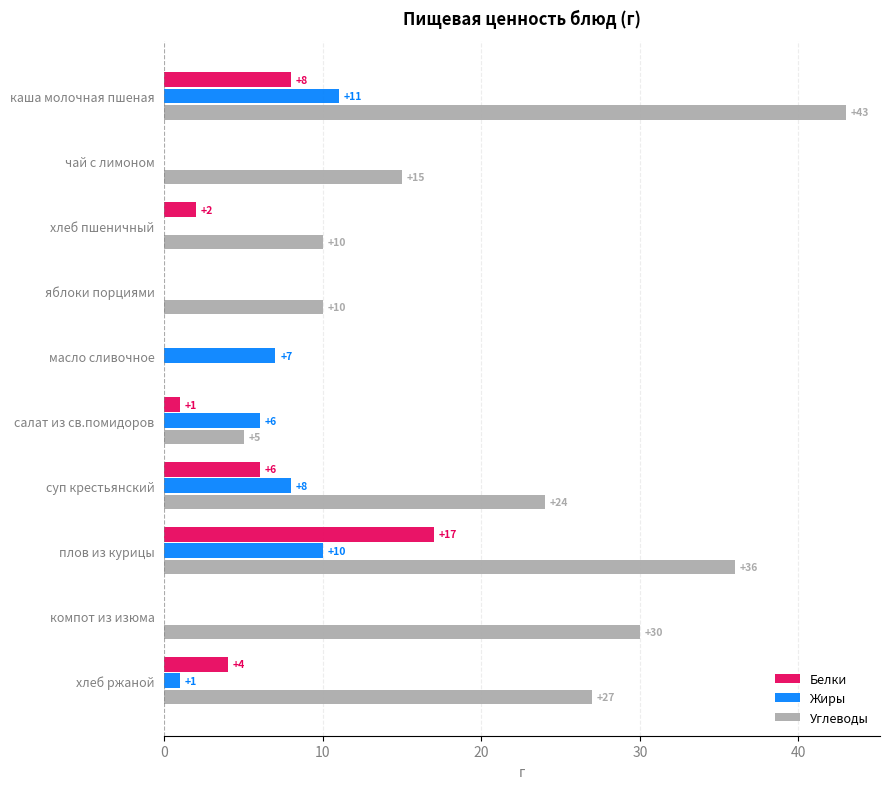

At which label is Белки closest to 8?

каша молочная пшеная